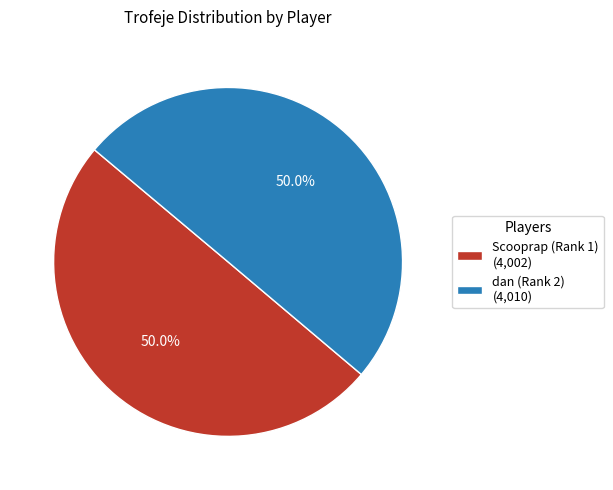

To the nearest percent, what percentage of the pie is dan (Rank 2)?

50%